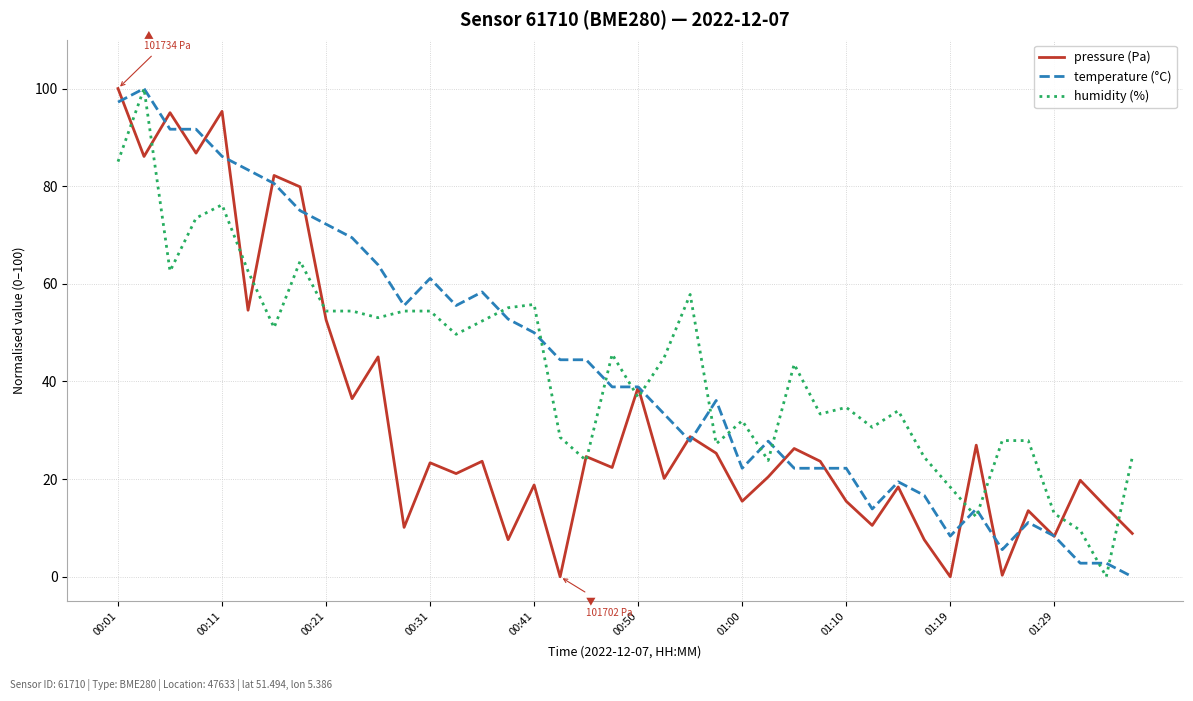

What is the highest value of the humidity (%) series?

100.0